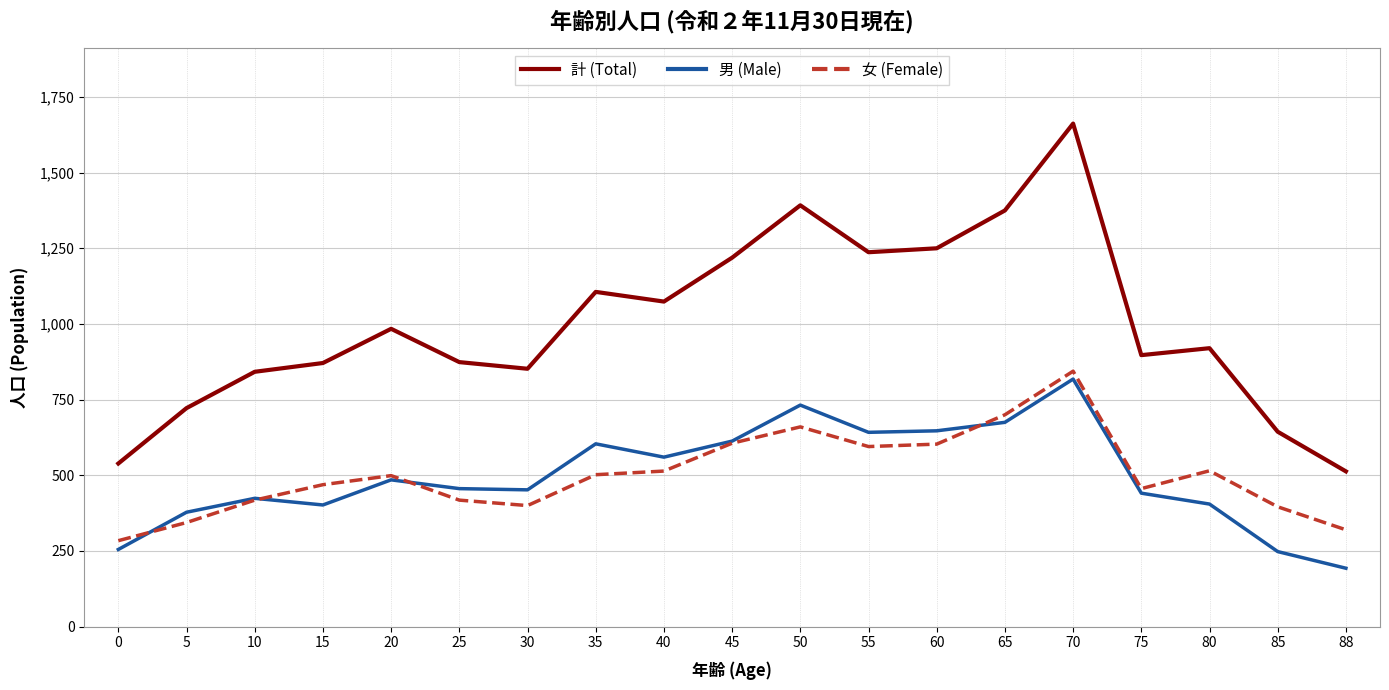

Is the value of 男 (Male) at 65 greater than the value of 計 (Total) at 70?

No